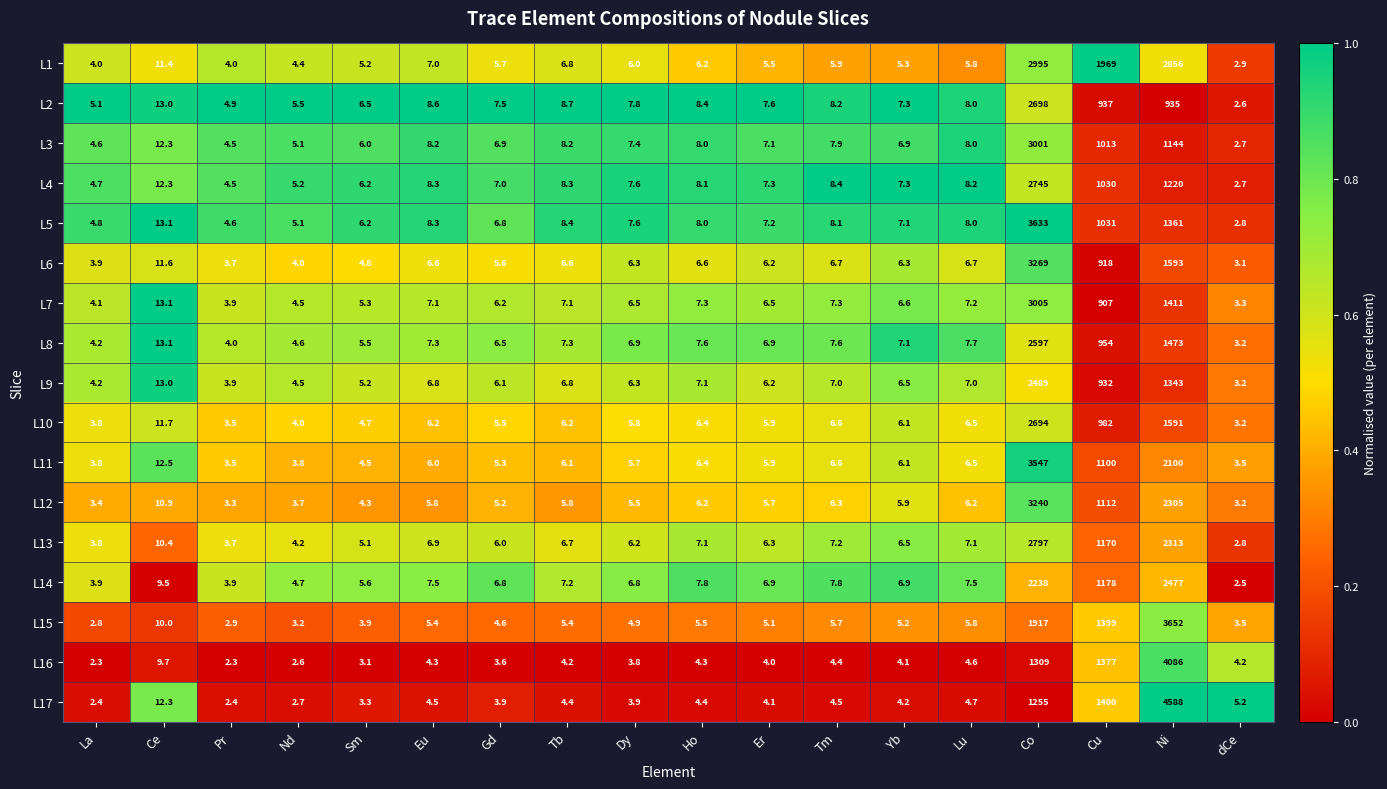

What is the difference between the highest and lowest values at Eu?

4.3